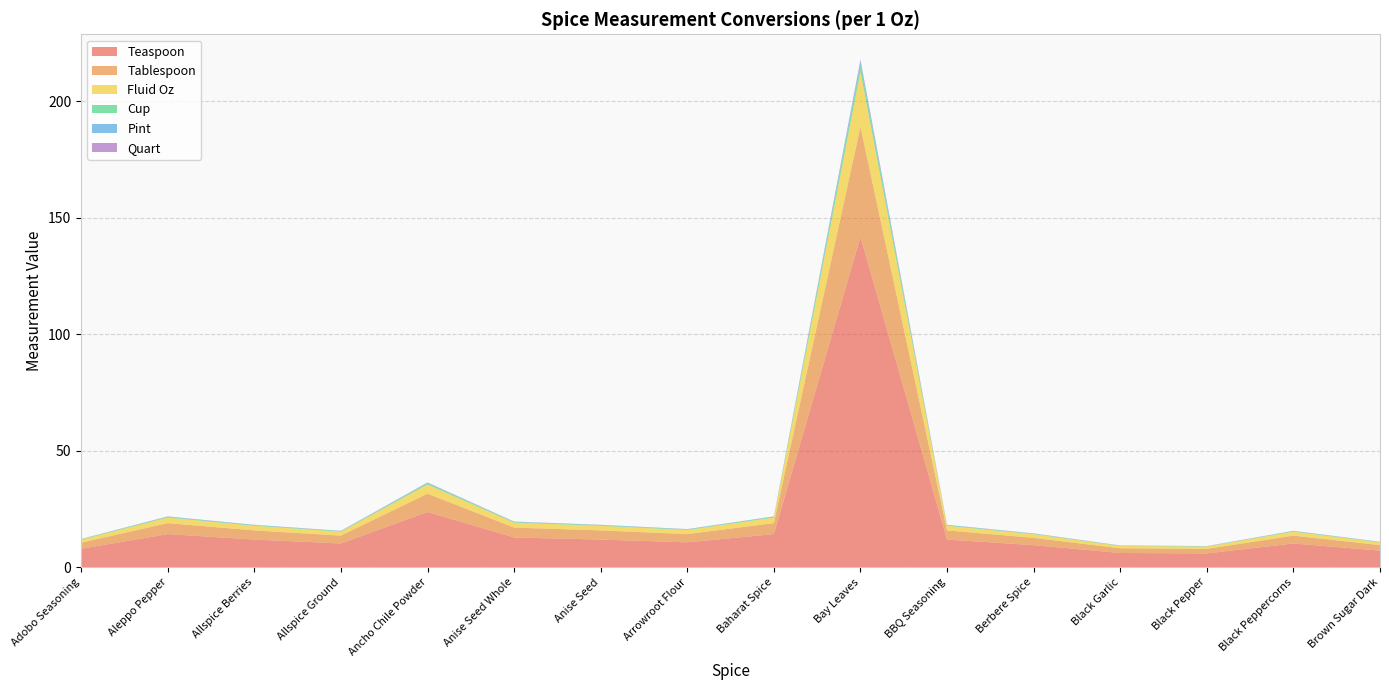

Reading right to left, what are all the values shown in this chart?

Teaspoon: 7.1	10.1	5.9	6.1	9.4	11.8	141.7	14.2	10.6	11.8	12.7	23.6	10.1	11.8	14.2	7.9
Tablespoon: 2.4	3.4	2.0	2.0	3.1	3.9	47.2	4.7	3.5	3.9	4.2	7.9	3.4	3.9	4.7	2.6
Fluid Oz: 1.2	1.7	1.0	1.0	1.6	2.0	23.6	2.4	1.8	2.0	2.1	3.9	1.7	2.0	2.4	1.3
Cup: 0.1	0.2	0.1	0.1	0.2	0.2	3.0	0.3	0.2	0.2	0.3	0.5	0.2	0.2	0.3	0.2
Pint: 0.1	0.1	0.1	0.1	0.1	0.1	1.5	0.1	0.1	0.1	0.1	0.2	0.1	0.1	0.1	0.1
Quart: 0.0	0.1	0.0	0.0	0.0	0.1	0.7	0.1	0.1	0.1	0.1	0.1	0.1	0.1	0.1	0.0